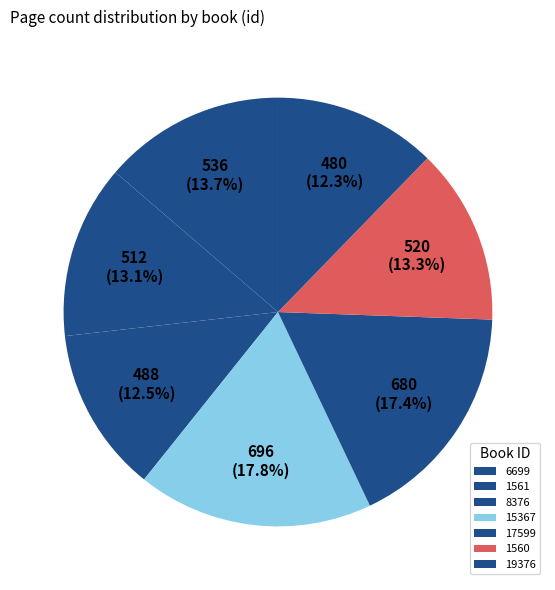

How many slices are in this pie chart?

7